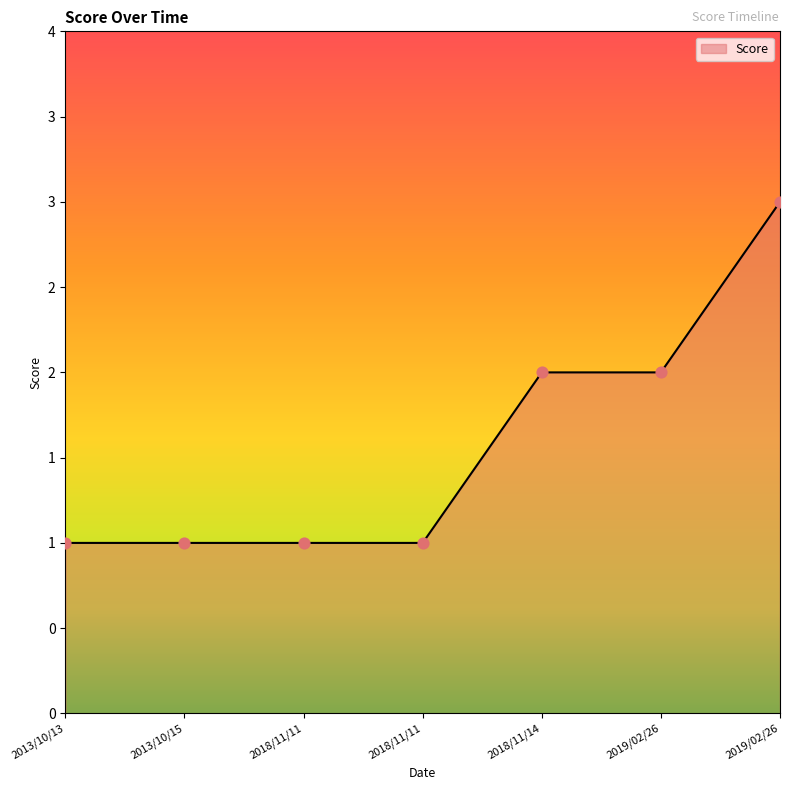

Does the chart have visible grid lines?

No